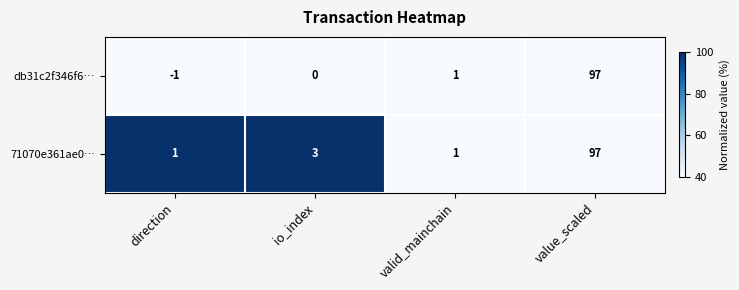

At io_index, list the series in order from largest to smallest.

71070e361ae0…, db31c2f346f6…